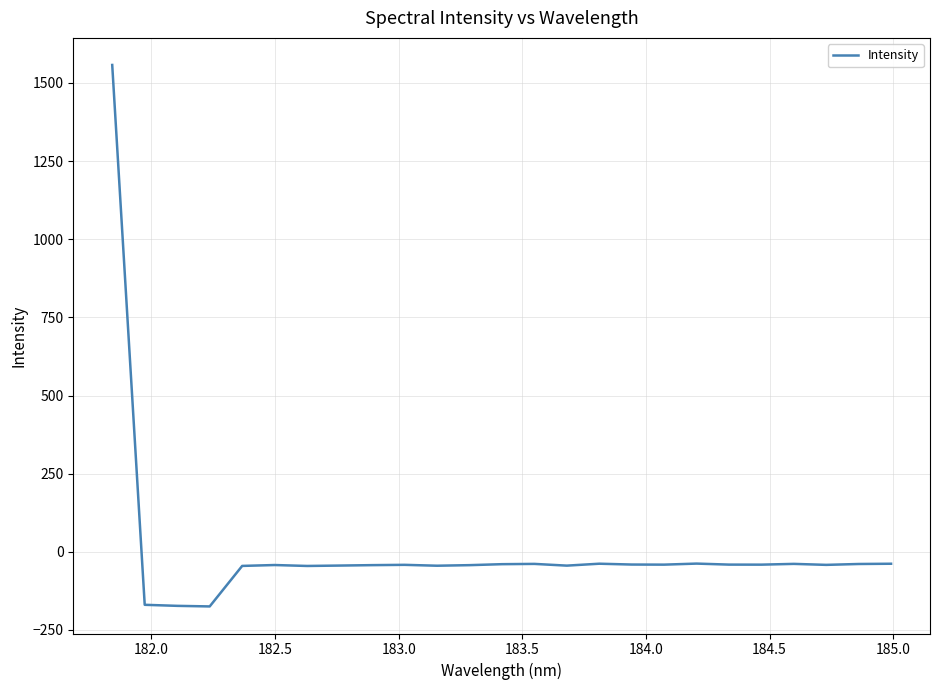

What is the difference between the maximum and minimum values?

1732.5